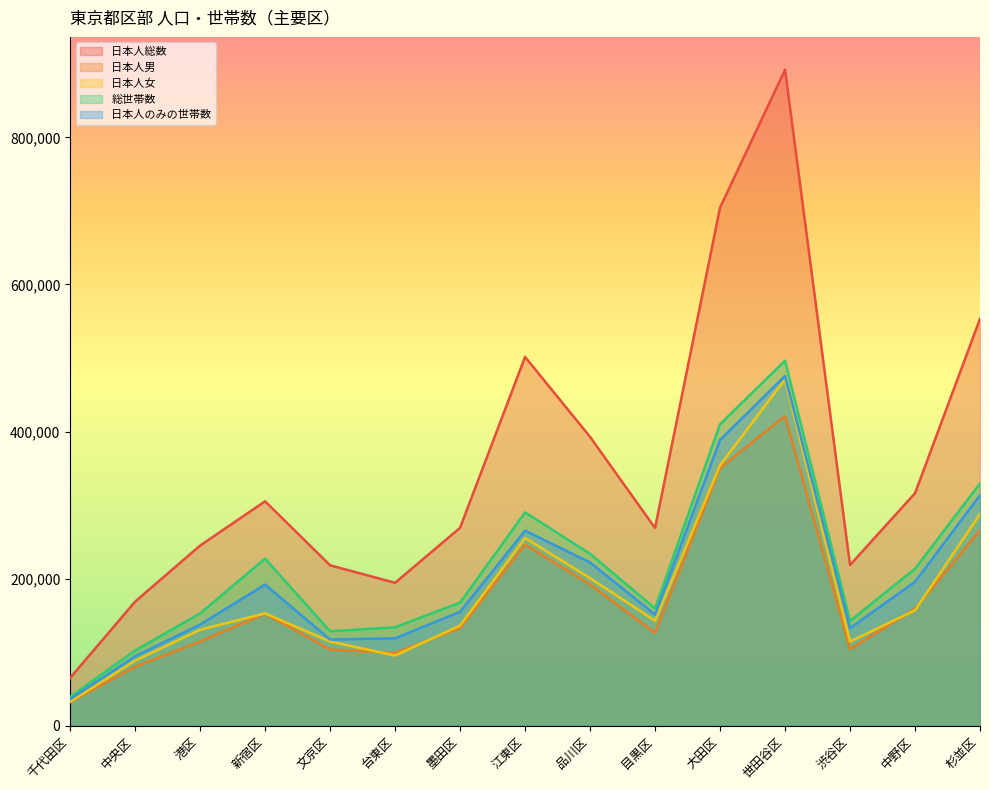

What is the label of the 11th point from the left?

大田区